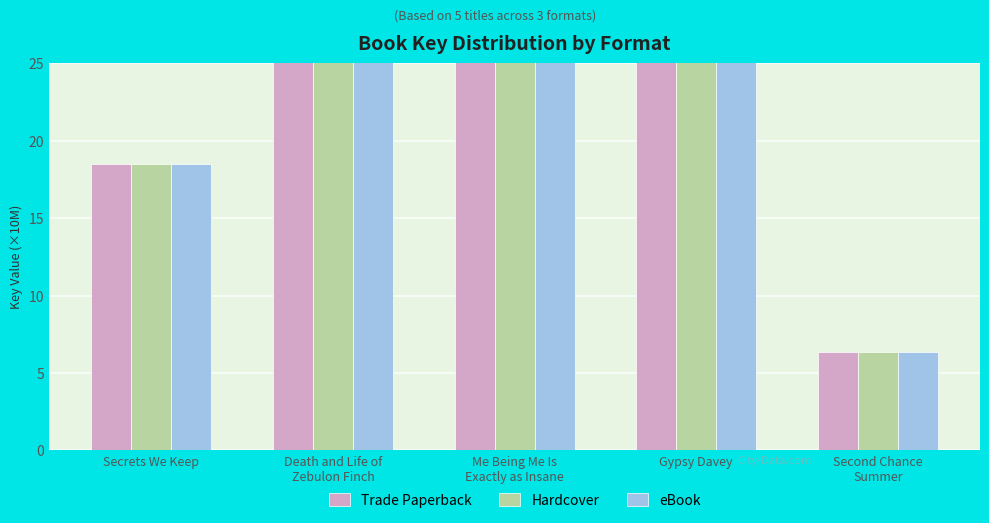

What is the difference between the eBook values at Secrets We Keep and Death and Life of
Zebulon Finch?

25.1